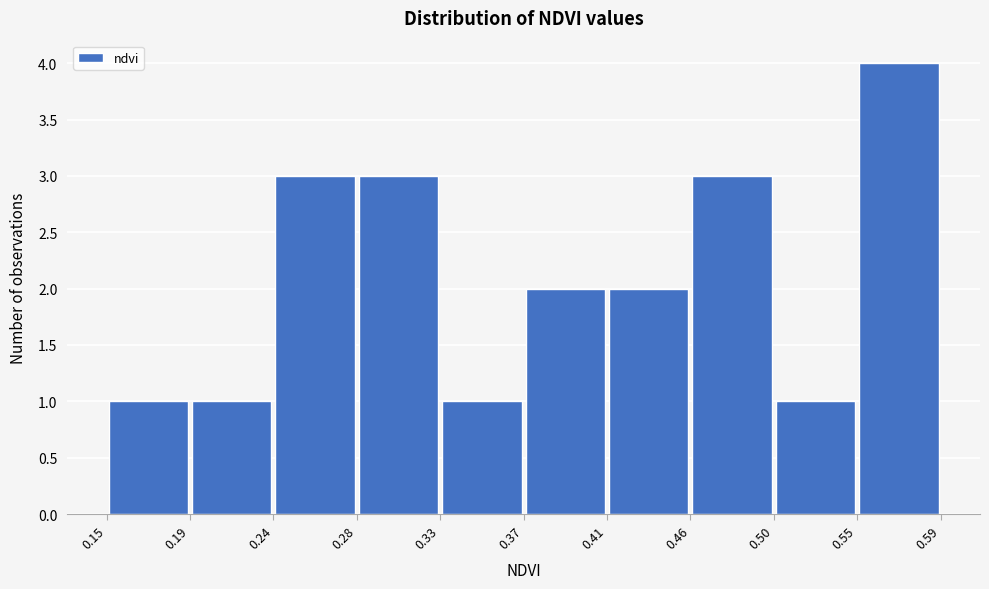

Reading left to right, list every bar in this chart as the range it spans on the x-axis followed by its height. The values are not printed on the chart, so give them approximately, as read against the axis.

0.15 to 0.19: 1
0.19 to 0.24: 1
0.24 to 0.28: 3
0.28 to 0.33: 3
0.33 to 0.37: 1
0.37 to 0.41: 2
0.41 to 0.46: 2
0.46 to 0.50: 3
0.50 to 0.55: 1
0.55 to 0.59: 4